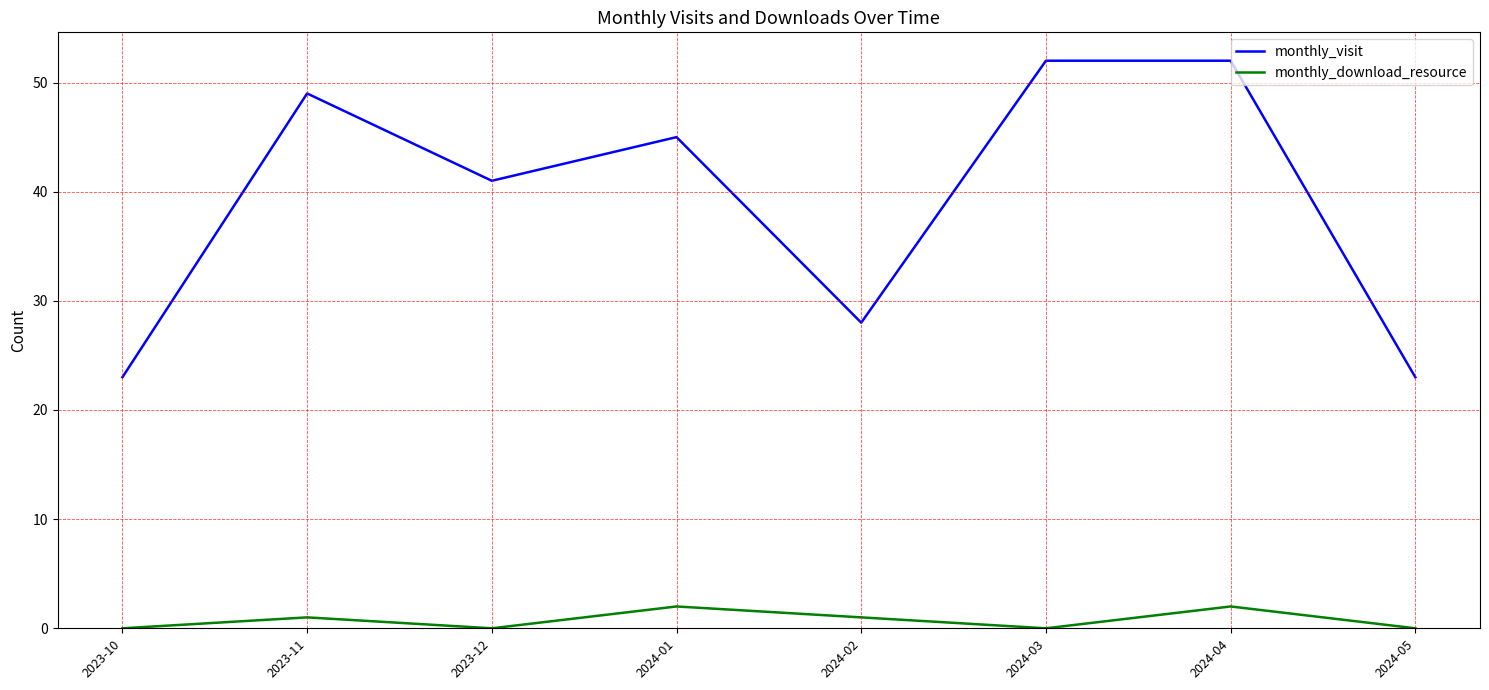

How many values in the monthly_visit series are below 45?

4